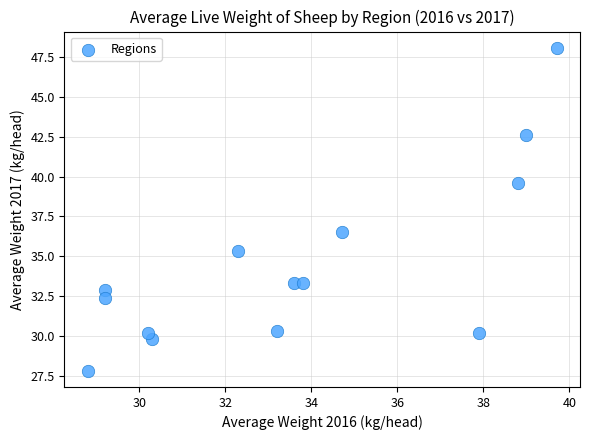

What is the range of Y values (max minus min)?

20.3